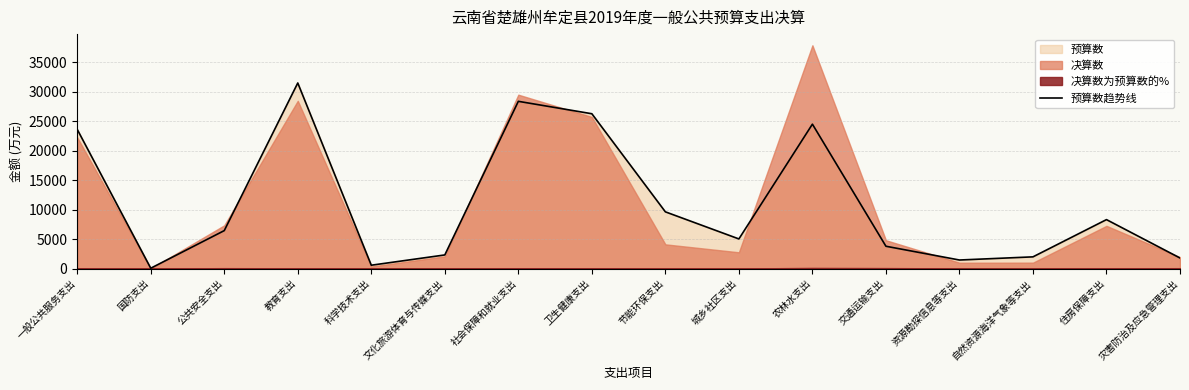

What is the minimum value shown in the chart?

100